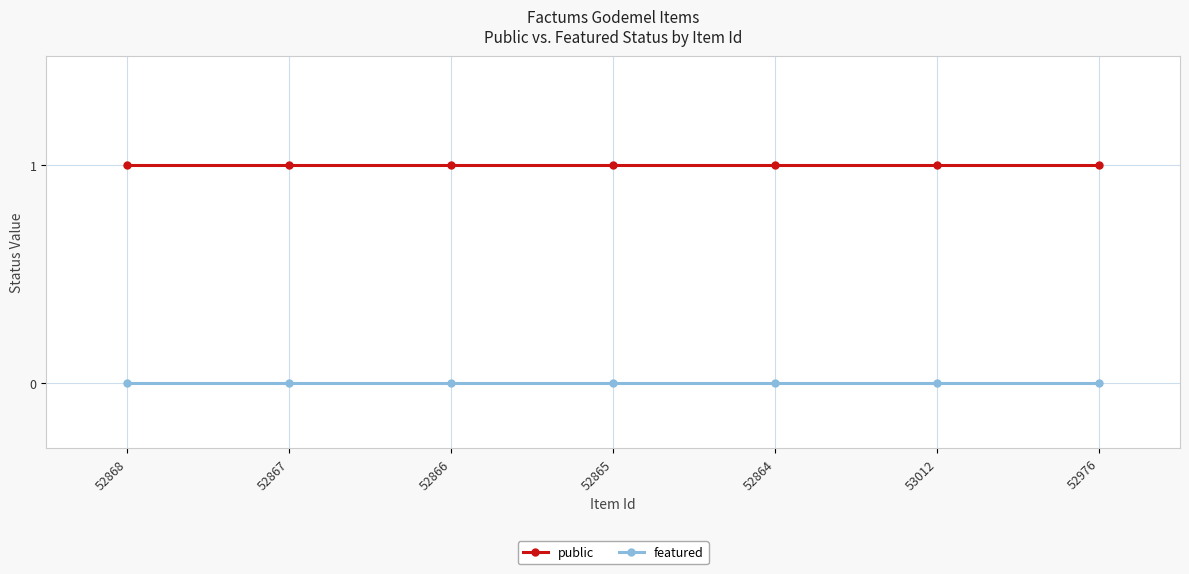

Is it true that public equals 1 at 52868?

True